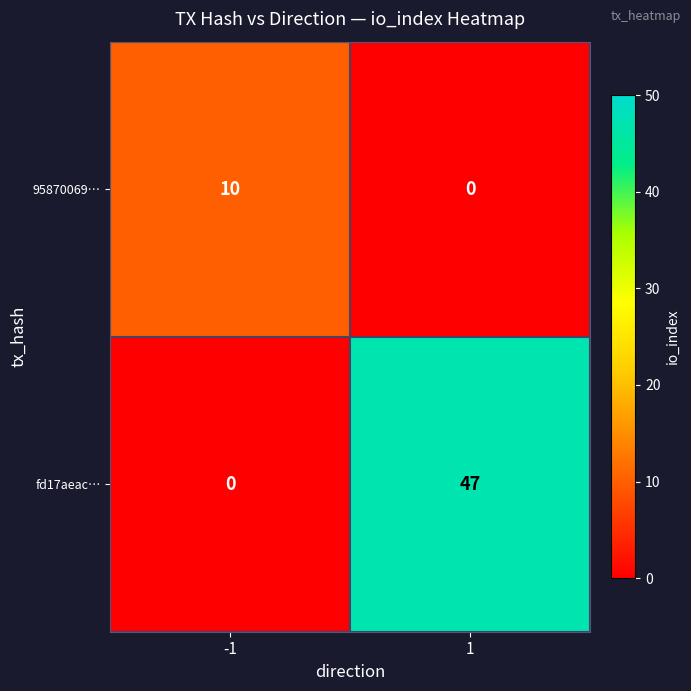

Count the number of data series in this chart.

2